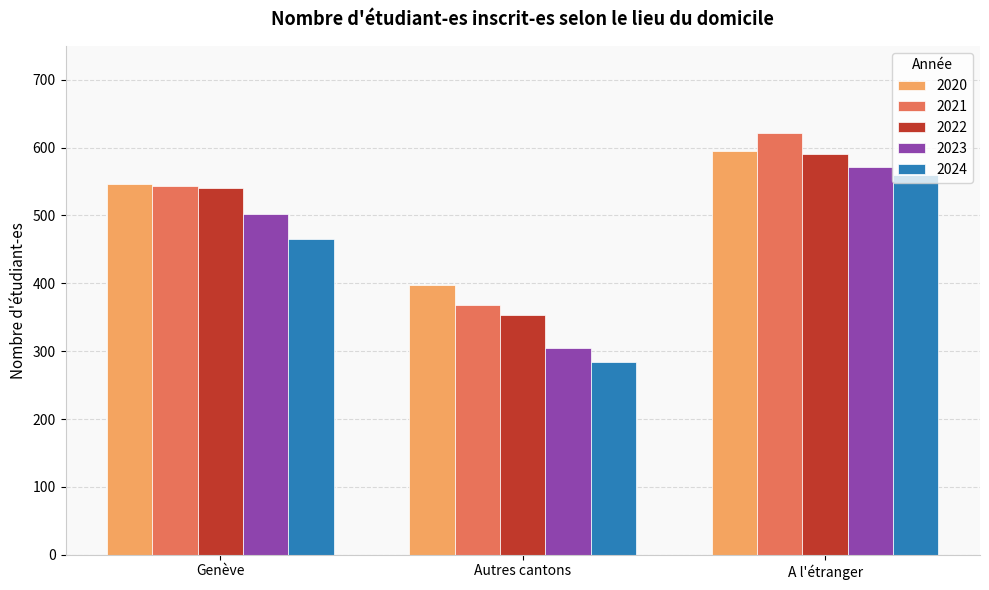

Is the value of 2022 at A l'étranger greater than the value of 2024 at Genève?

Yes